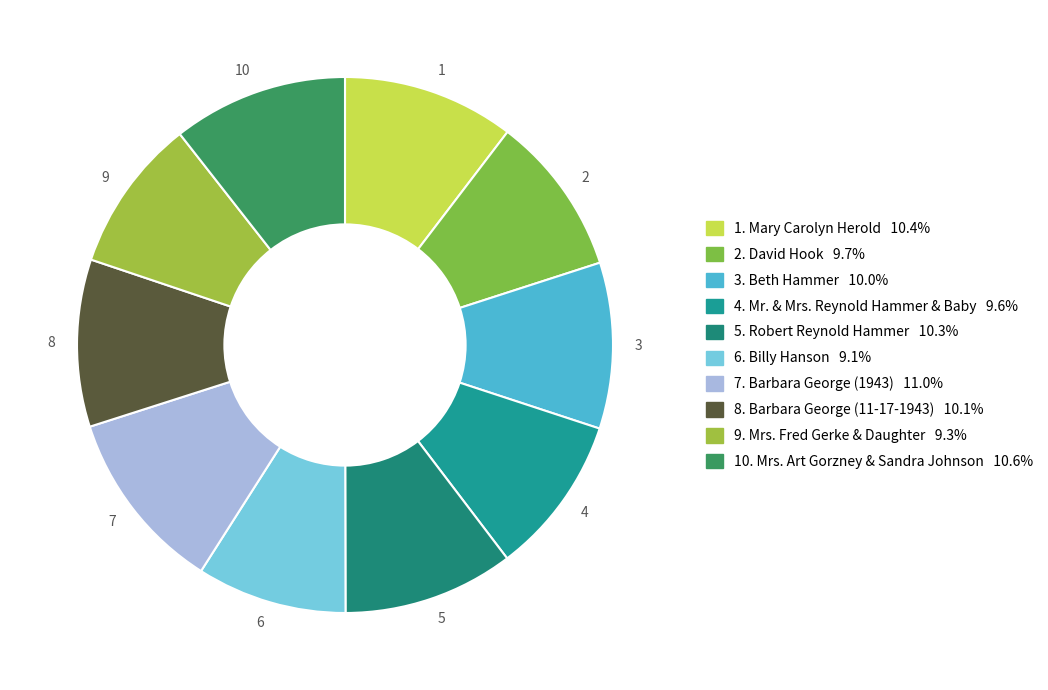

Which has a higher value, 9 or 3?

3